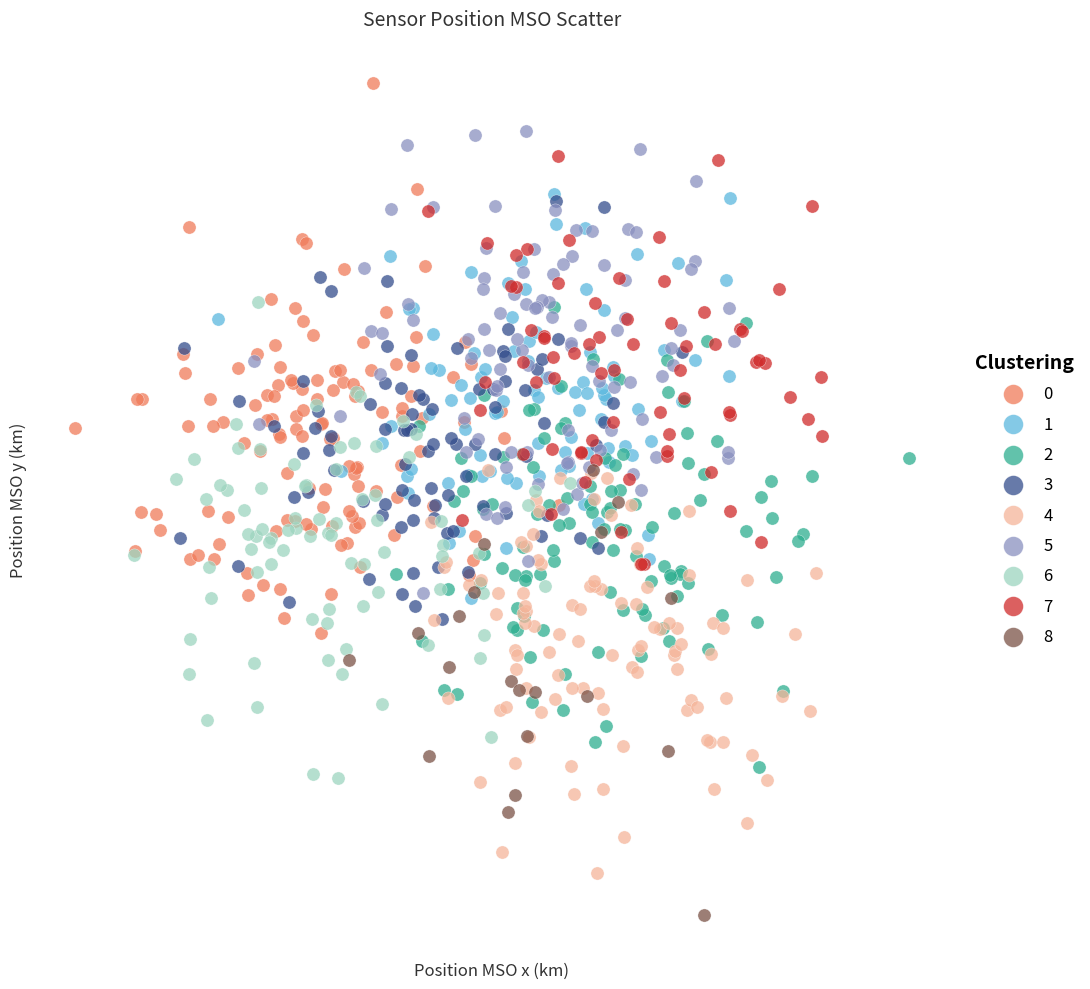

What are all the series names shown in the legend?

0, 1, 2, 3, 4, 5, 6, 7, 8